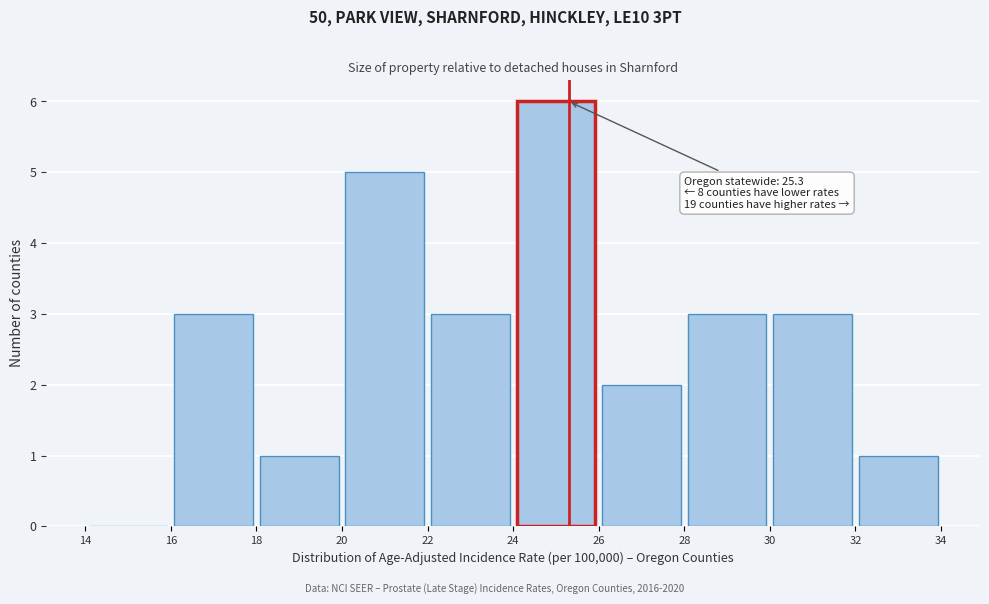

Over which range of the x-axis is the bar tallest?

24 to 26